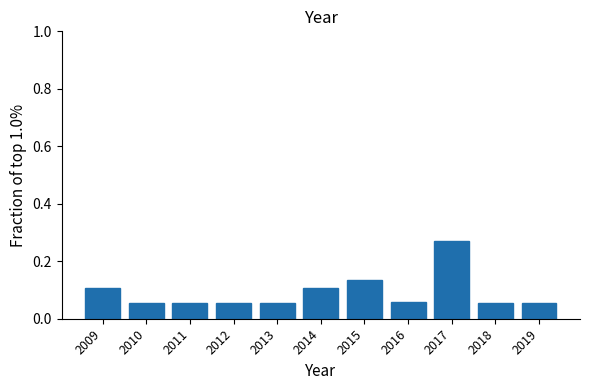

Reading left to right, transcribe this chart: for each bar, give the range it covers on the x-axis and its height. The values are not printed on the chart, so give them approximately, as read against the axis.

2008.5 to 2009.5: 0.10
2009.5 to 2010.5: 0.06
2010.5 to 2011.5: 0.06
2011.5 to 2012.5: 0.06
2012.5 to 2013.5: 0.06
2013.5 to 2014.5: 0.10
2014.5 to 2015.5: 0.14
2015.5 to 2016.5: 0.06
2016.5 to 2017.5: 0.26
2017.5 to 2018.5: 0.06
2018.5 to 2019.5: 0.06